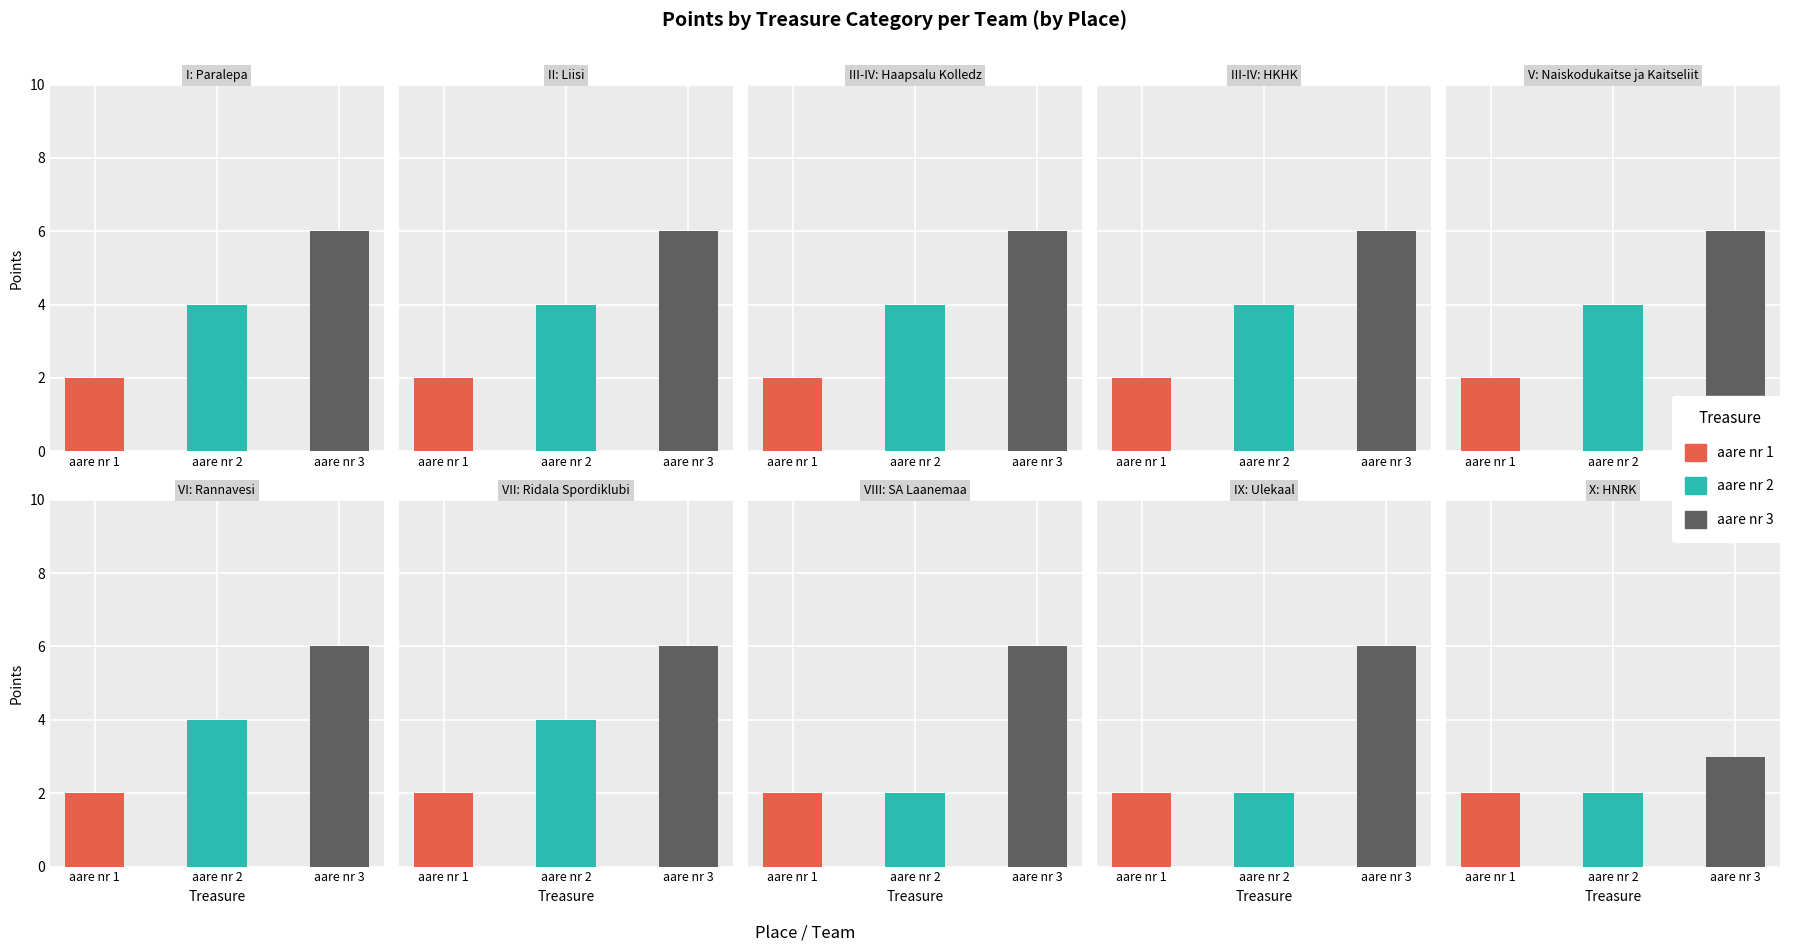

How many bars are there in total?

30